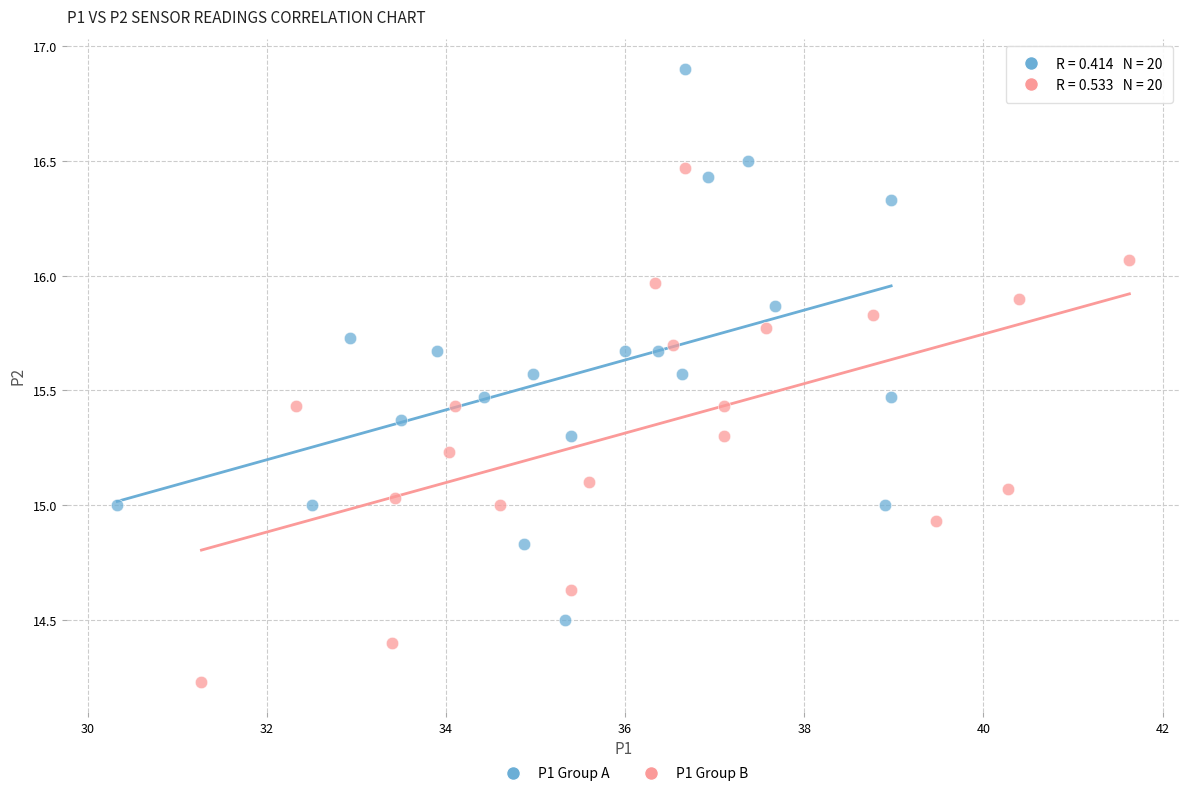

What are all the series names shown in the legend?

P1 Group A, P1 Group B